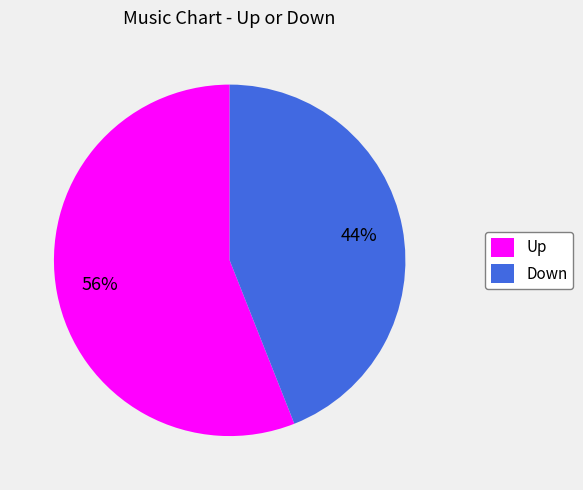

Between Up and Down, which is larger?

Up